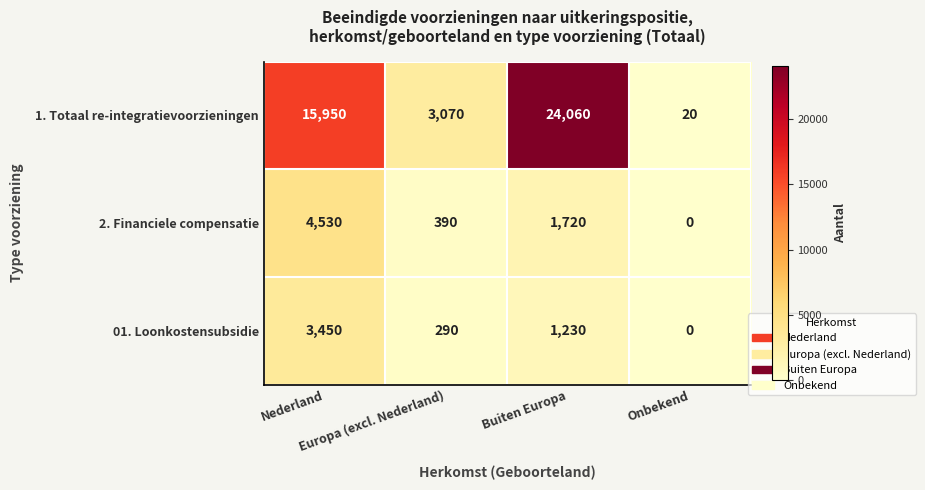

What is the difference between the maximum and minimum values in the 2. Financiele compensatie series?

4530